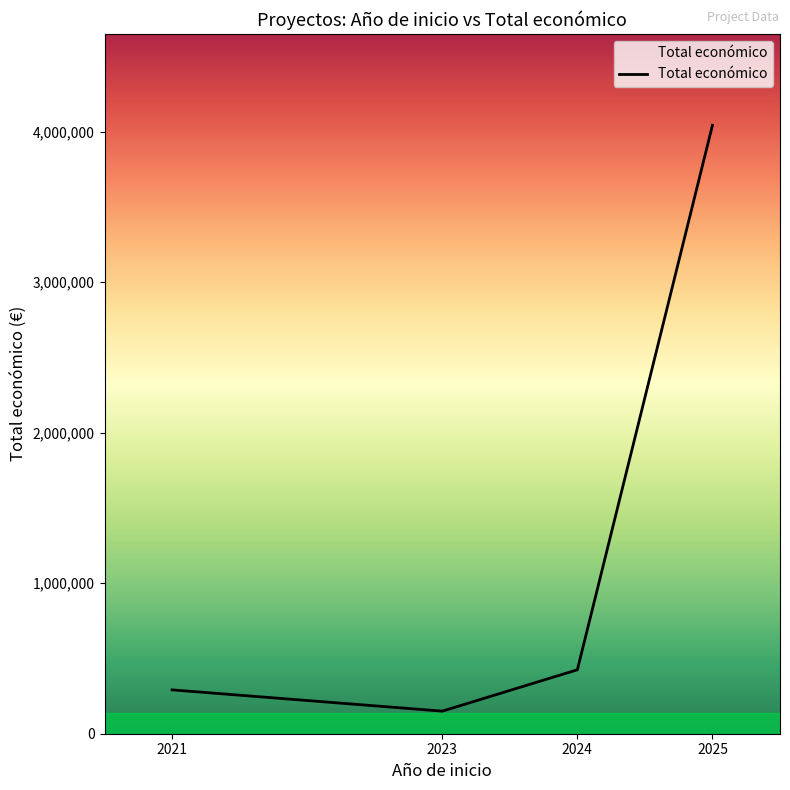

Reading right to left, list all the values displayed in this chart.

4041810	424720	150000	291200